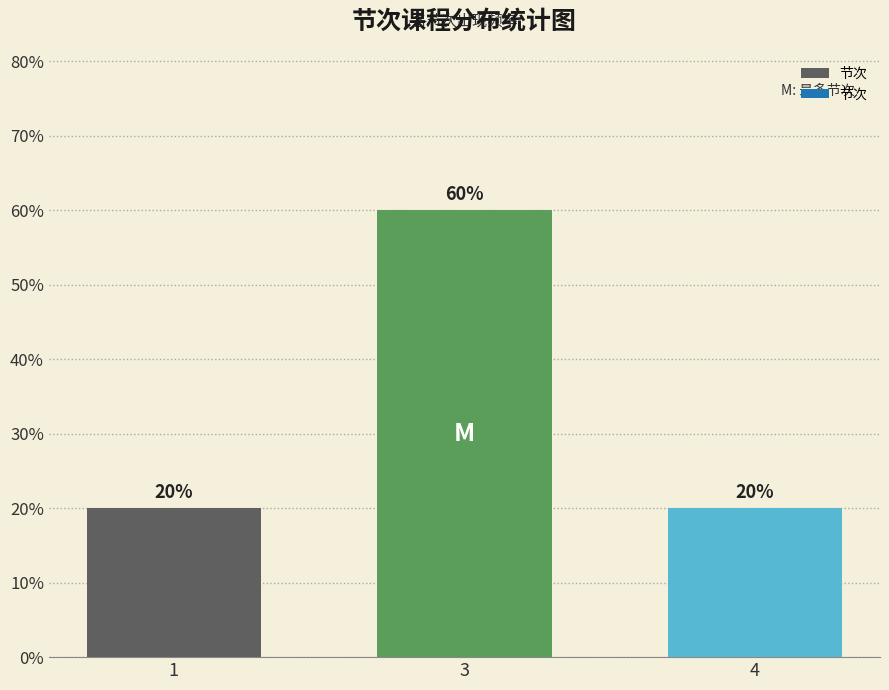

The value at 1 is 0.1. True or false?

False